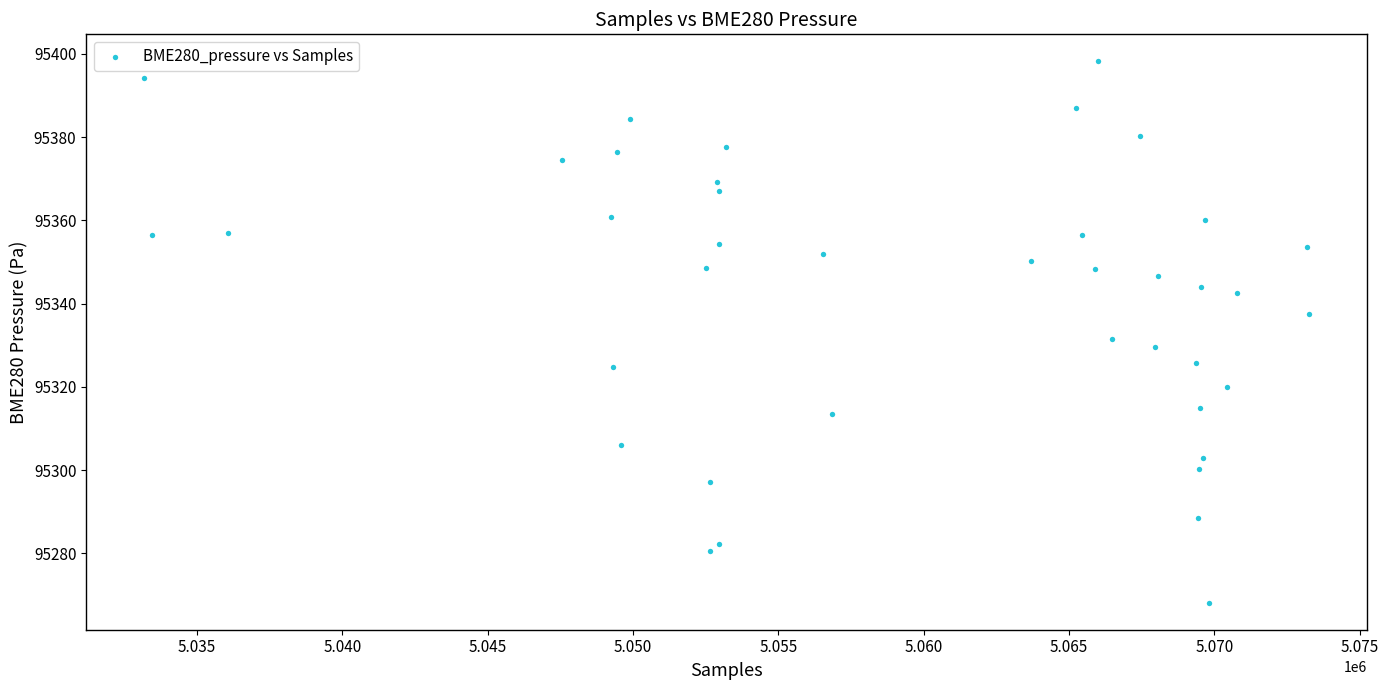

What Y value in the scatter plot is closest to 95333?

95331.5